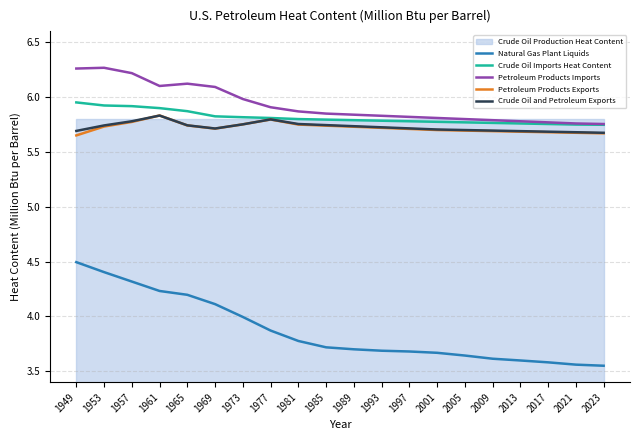

At which category does Petroleum Products Exports reach its first local peak?

1961